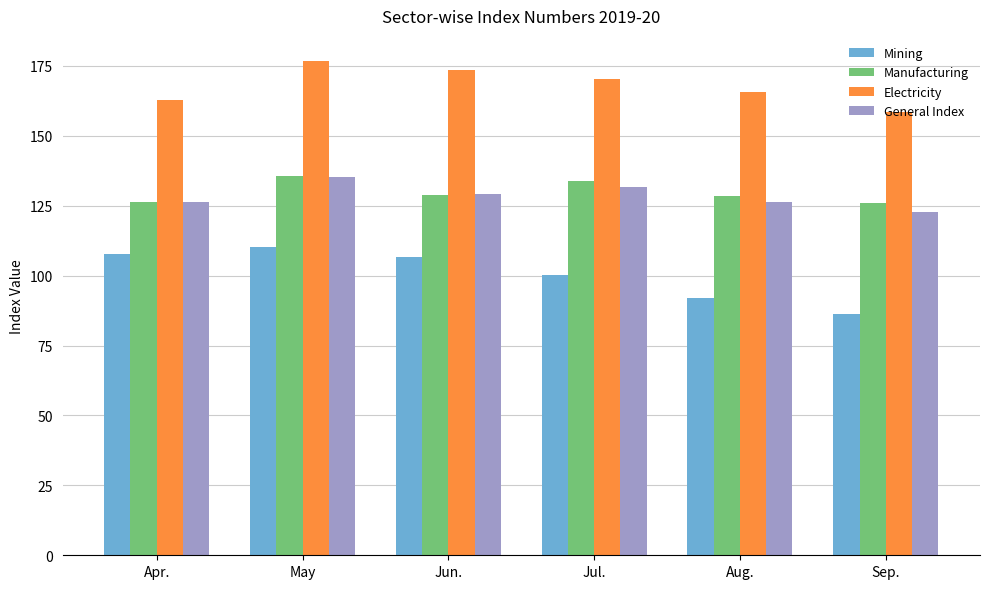

True or false: Mining has a value of 54.3 at May.

False